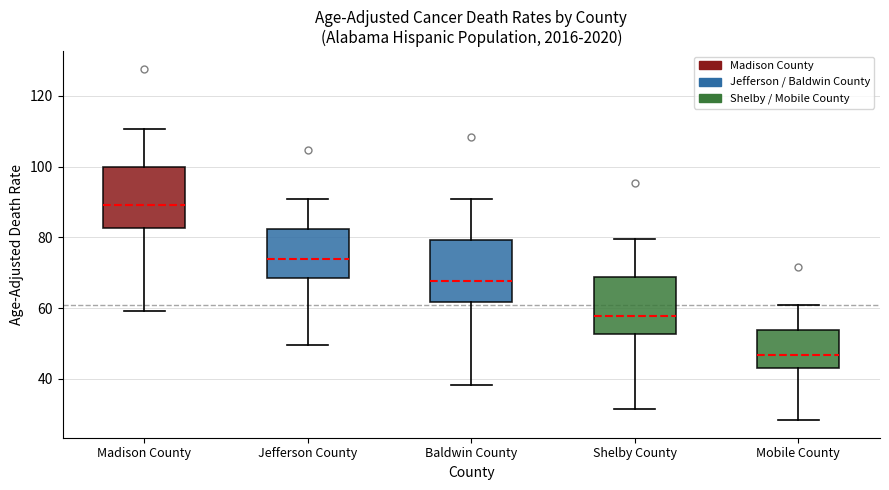

Reading left to right, transcribe this box plot: for each box, give where its median line is, the range the box spans, and where its two whiskers end, as read against the y-axis. The values are not printed on the chart, so give them approximately, as read against the axis.

Madison County: median 90, box 82 to 100, whiskers 60 to 110
Jefferson County: median 74, box 68 to 82, whiskers 50 to 90
Baldwin County: median 68, box 62 to 80, whiskers 38 to 90
Shelby County: median 58, box 52 to 68, whiskers 32 to 80
Mobile County: median 46, box 42 to 54, whiskers 28 to 60